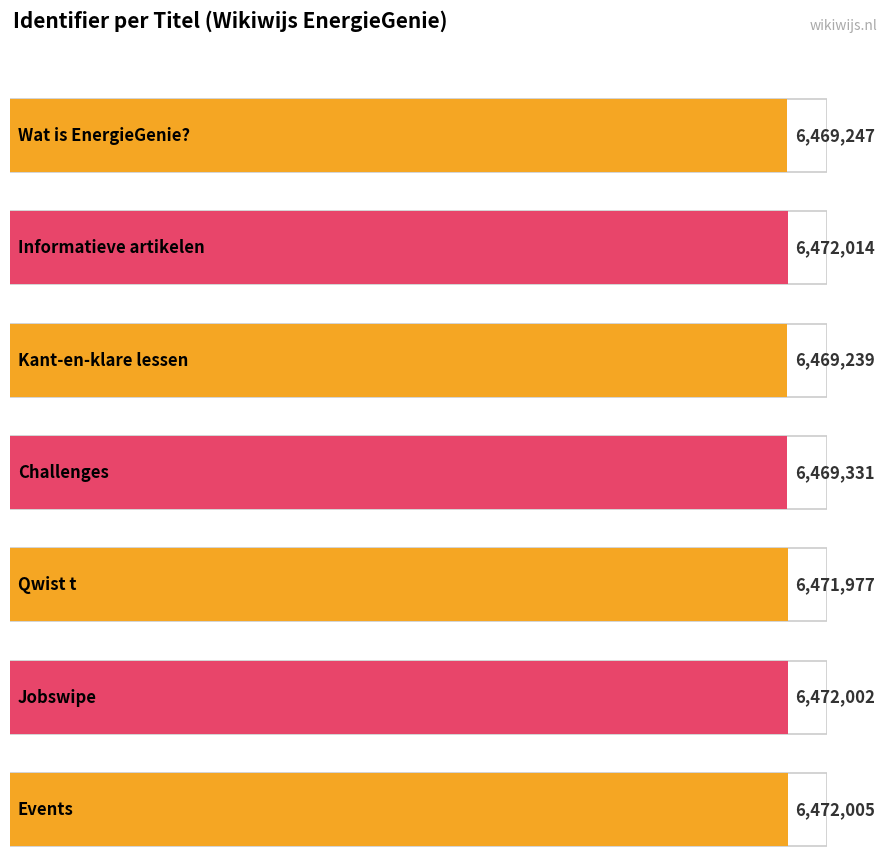

What is the label of the 3rd bar from the left?

Kant-en-klare lessen